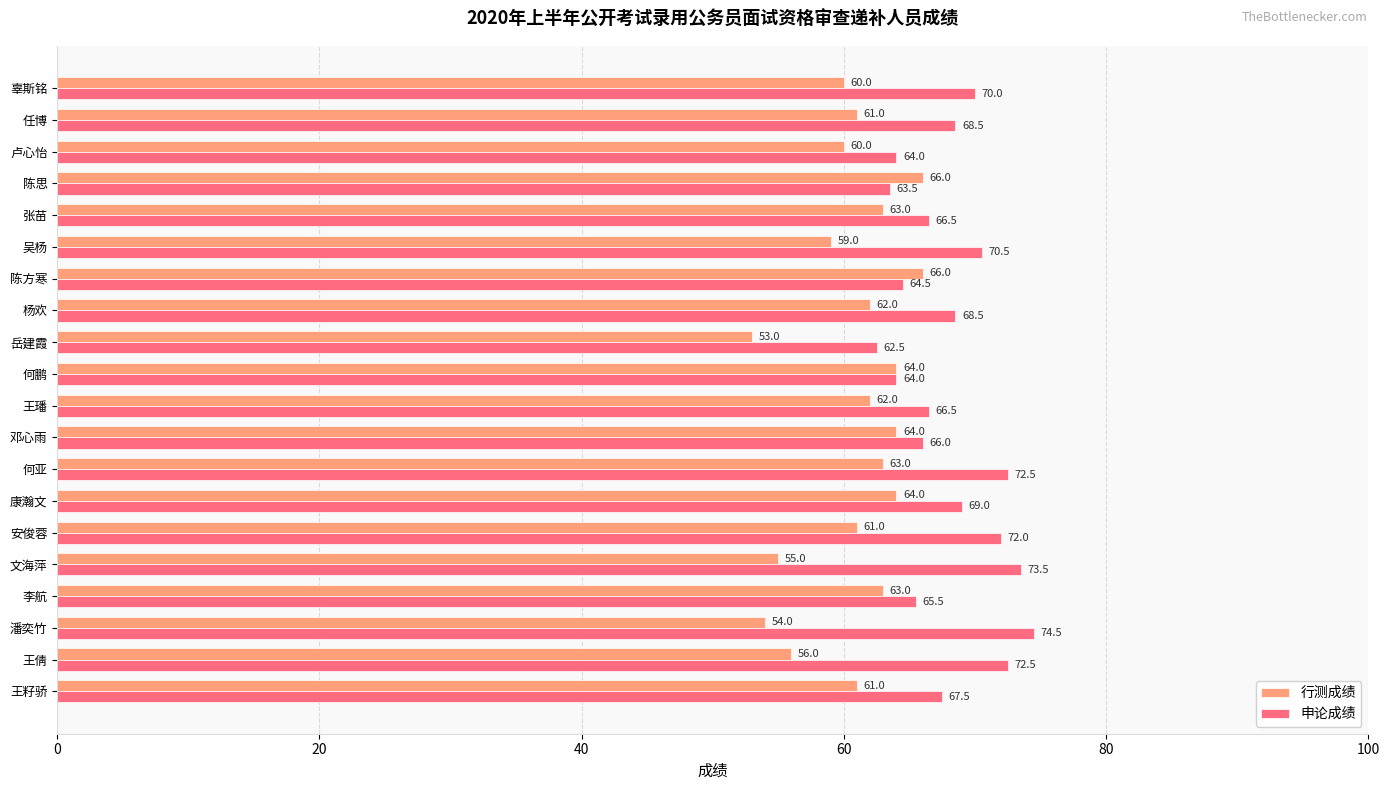

Rank the series by their maximum value, from lowest to highest.

行测成绩, 申论成绩